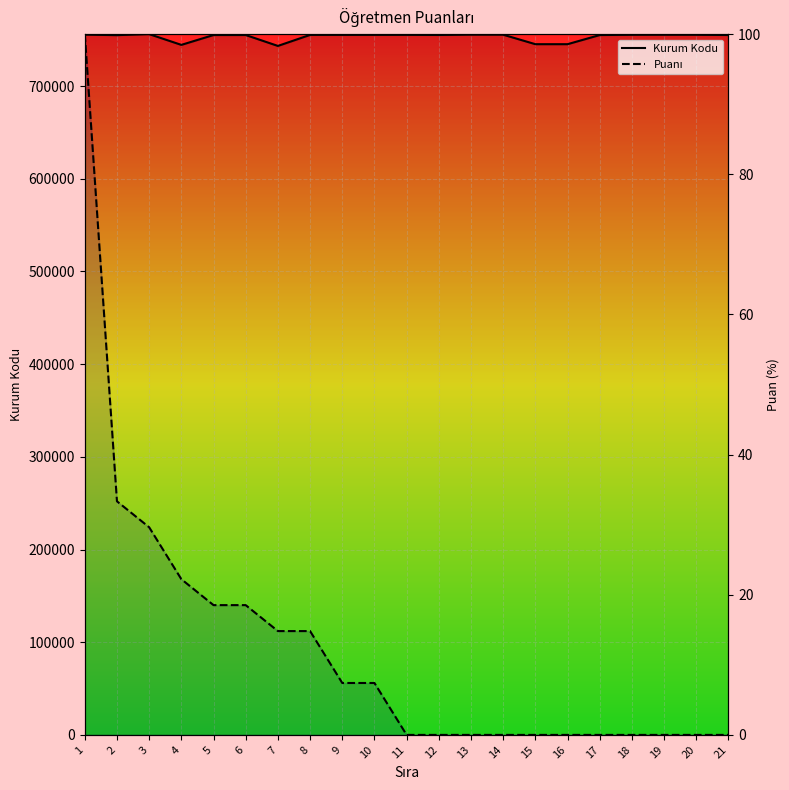

Reading left to right, what are all the values shown in this chart?

Kurum Kodu: 1=755470.0	2=754936.0	3=756043.0	4=744424.0	5=755050.0	6=755060.0	7=743292.0	8=755198.0	9=755217.0	10=755237.0	11=755252.0	12=755115.0	13=755470.0	14=755415.0	15=745175.0	16=745175.0	17=755037.0	18=755315.0	19=755365.0	20=755322.0	21=755059.0
Puanı: 1=100.0	2=33.3	3=29.6	4=22.2	5=18.5	6=18.5	7=14.8	8=14.8	9=7.4	10=7.4	11=0.0	12=0.0	13=0.0	14=0.0	15=0.0	16=0.0	17=0.0	18=0.0	19=0.0	20=0.0	21=0.0